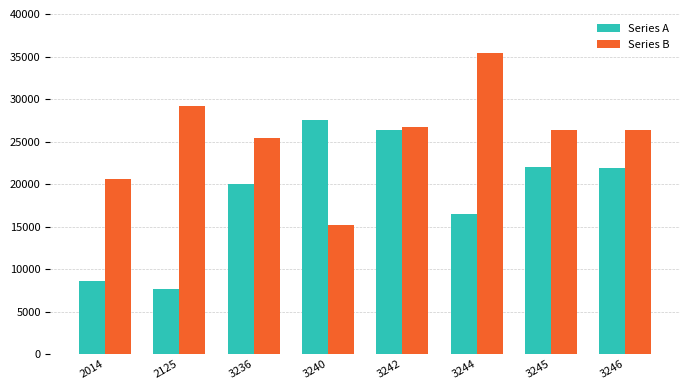

Where does the Series B series first go above 26360?

2125